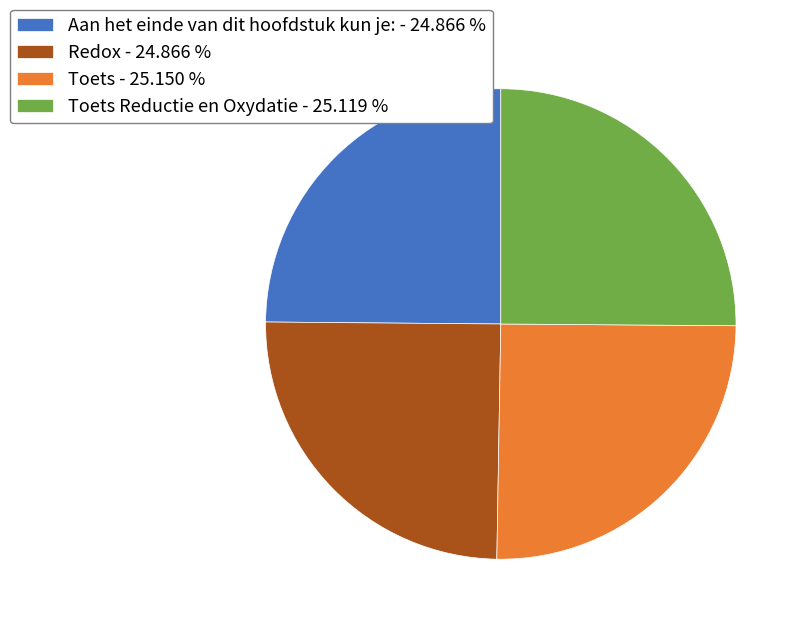

Is there any slice that represents more than half of the pie?

No